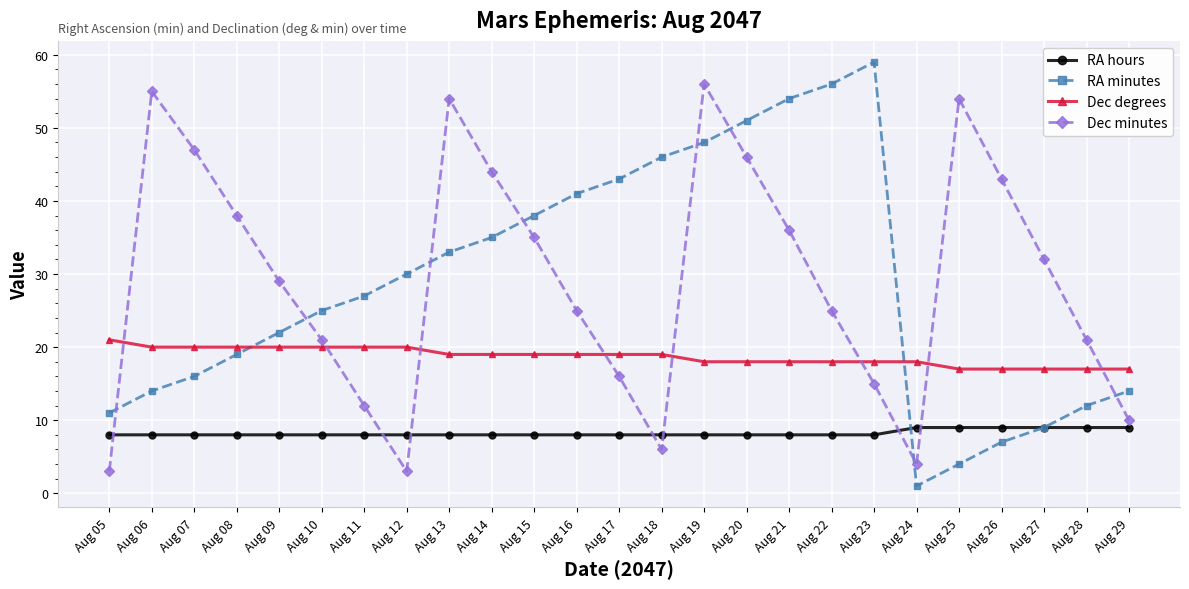

The Dec minutes series shows 28 at Aug 10. True or false?

False